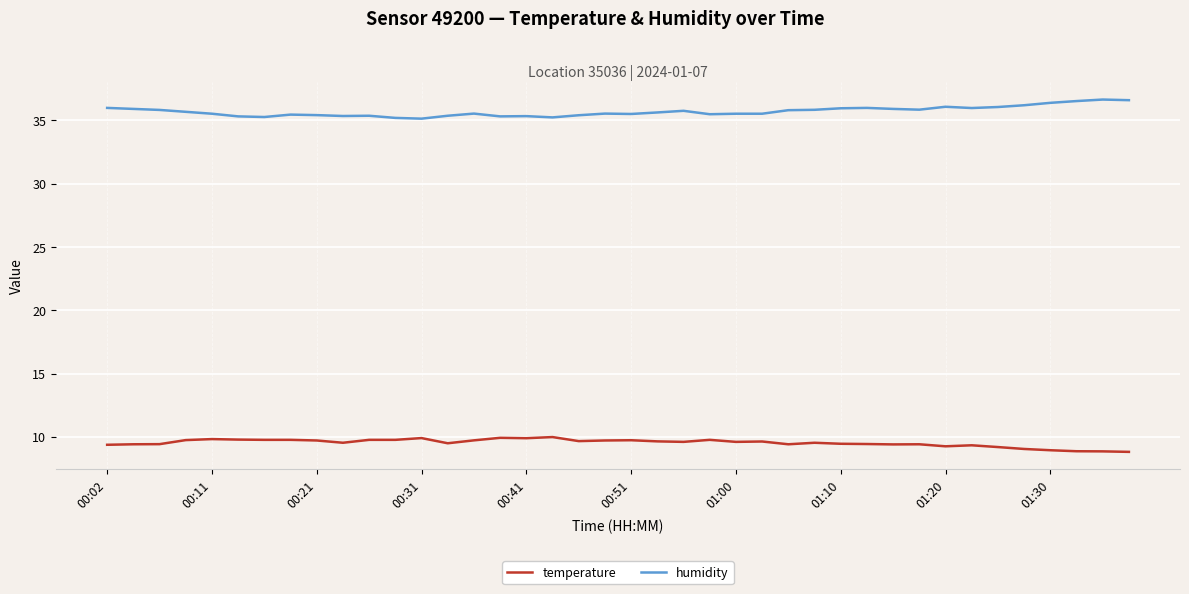

What are all the series names shown in the legend?

temperature, humidity